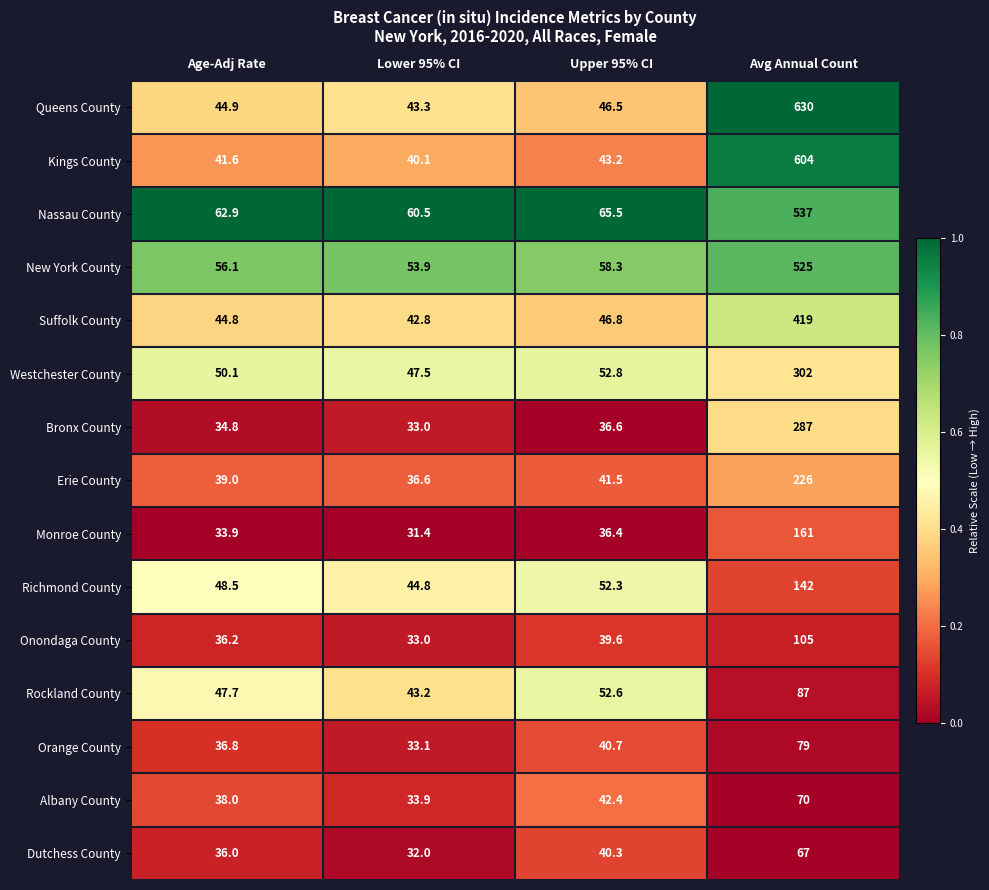

At Age-Adj Rate, list the series in order from largest to smallest.

Nassau County, New York County, Westchester County, Richmond County, Rockland County, Queens County, Suffolk County, Kings County, Erie County, Albany County, Orange County, Onondaga County, Dutchess County, Bronx County, Monroe County